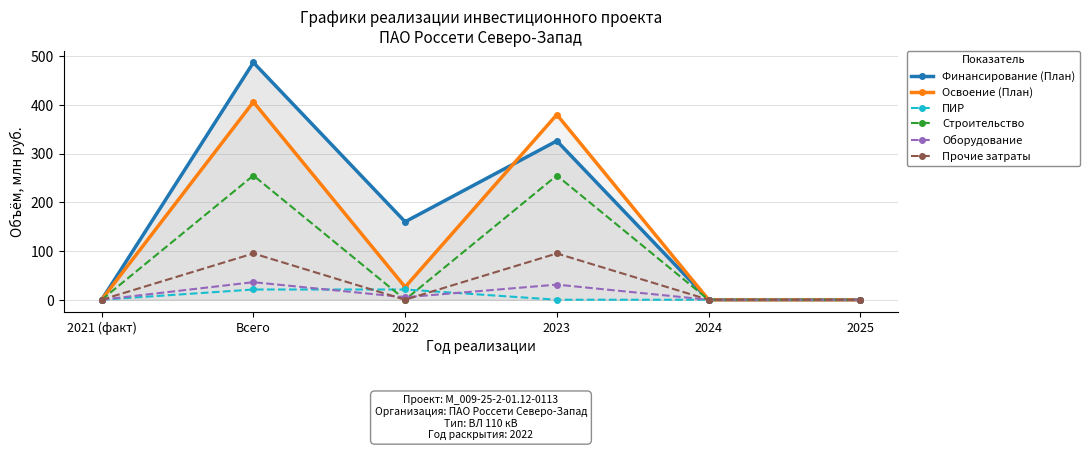

True or false: Оборудование and ПИР cross at least once.

True